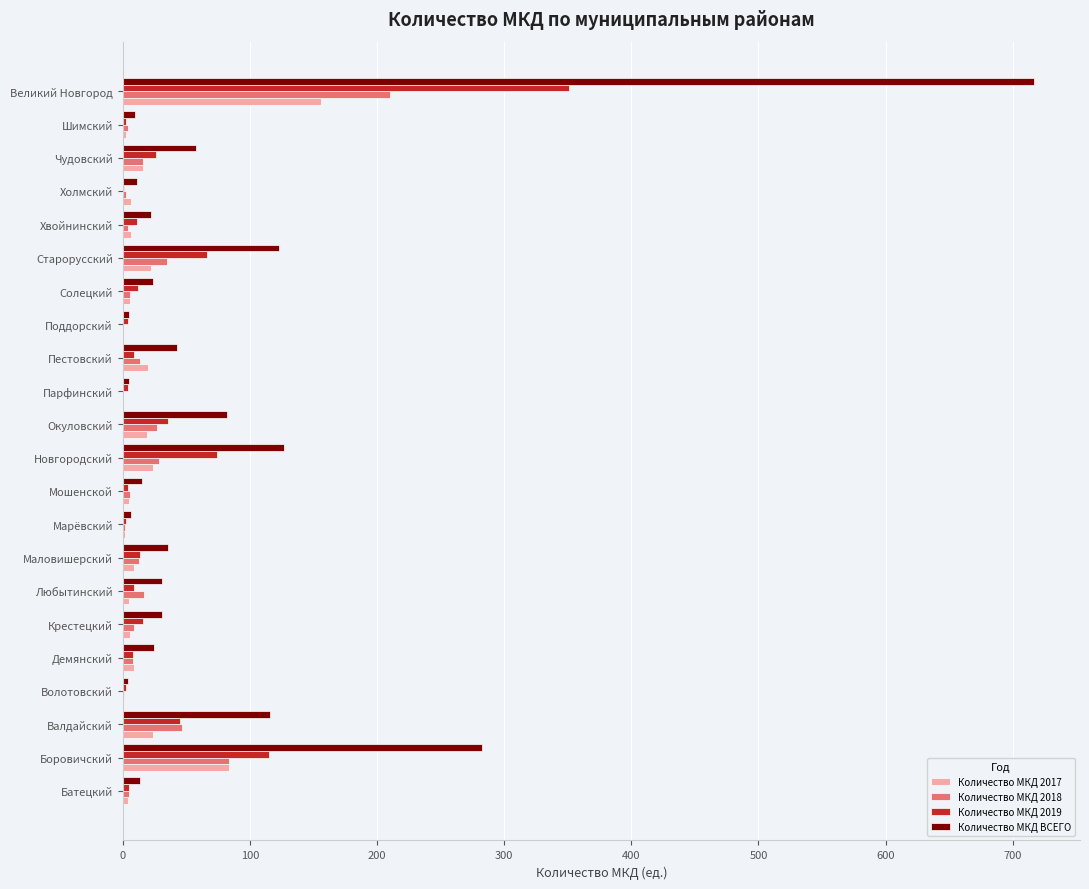

Which series has the largest total across all categories?

Количество МКД ВСЕГО